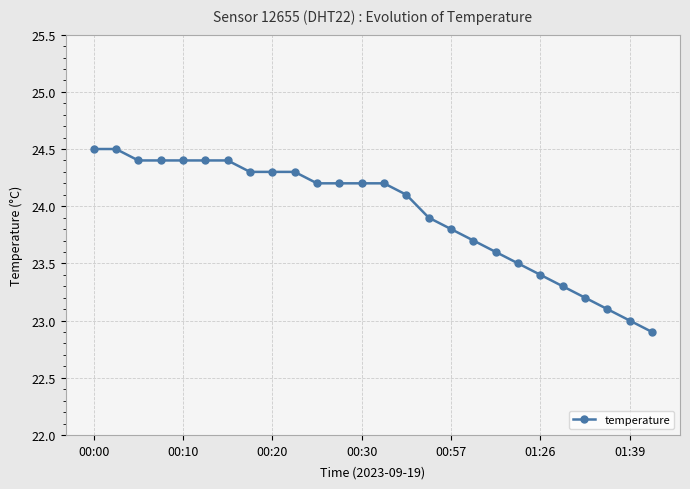

Count the number of categories in the chart.

26